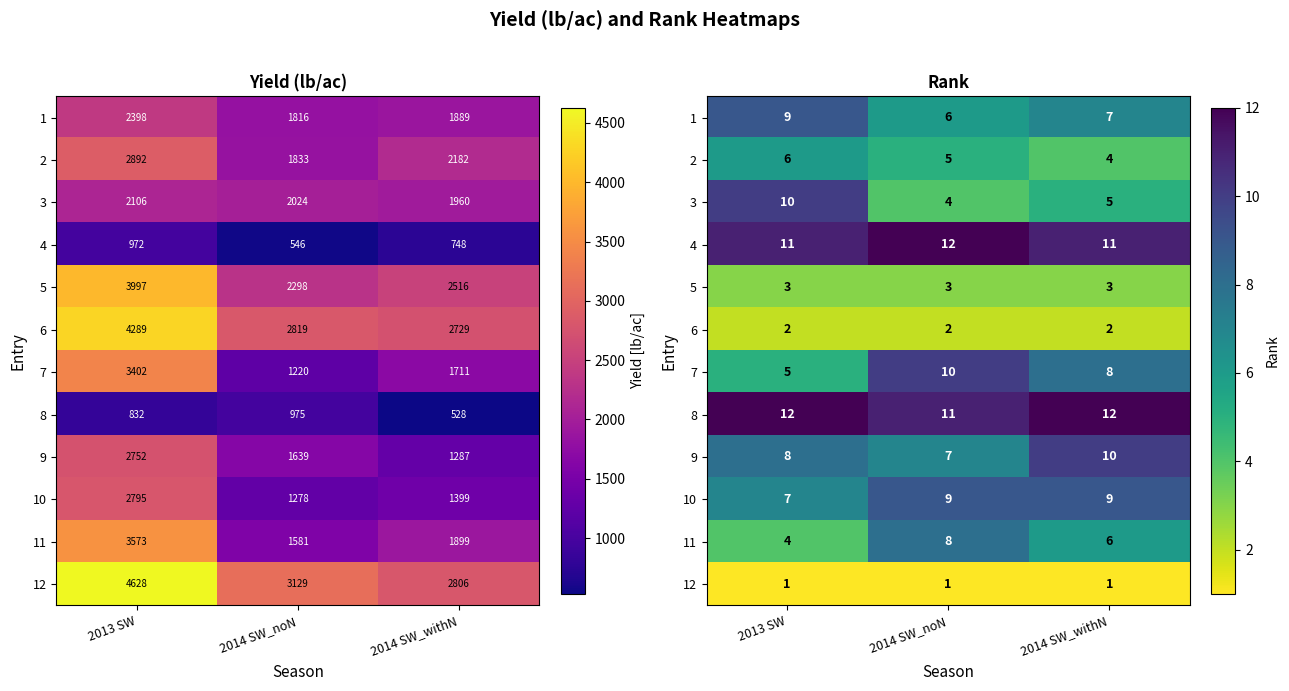

The value of 7 at 2013 SW is 3. True or false?

False